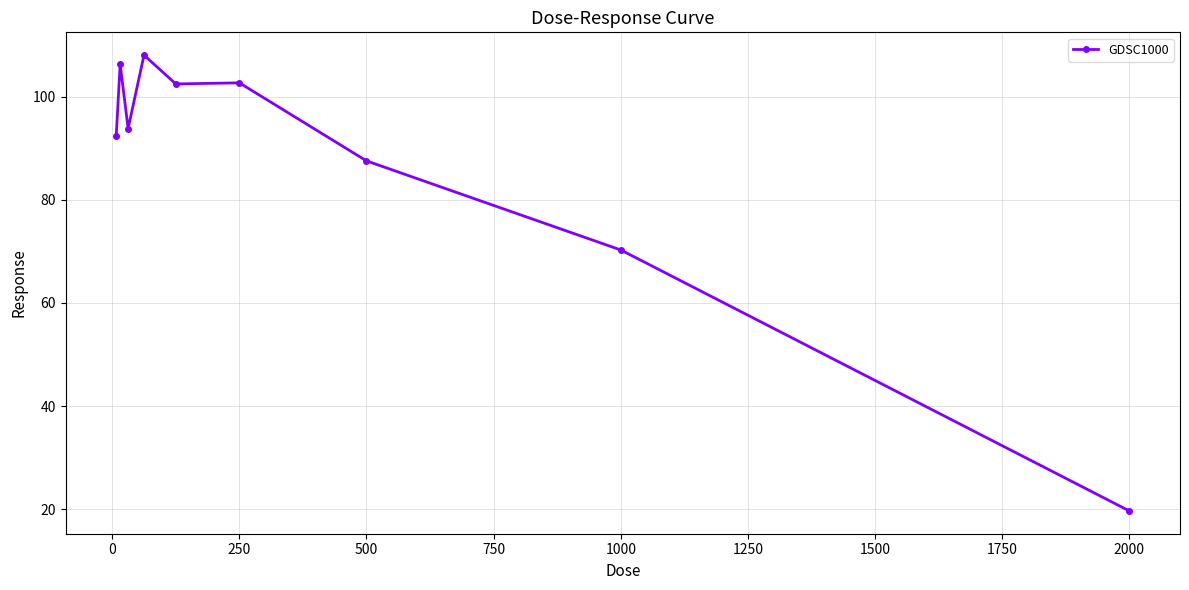

What is the value of the 6th point from the left?

102.7